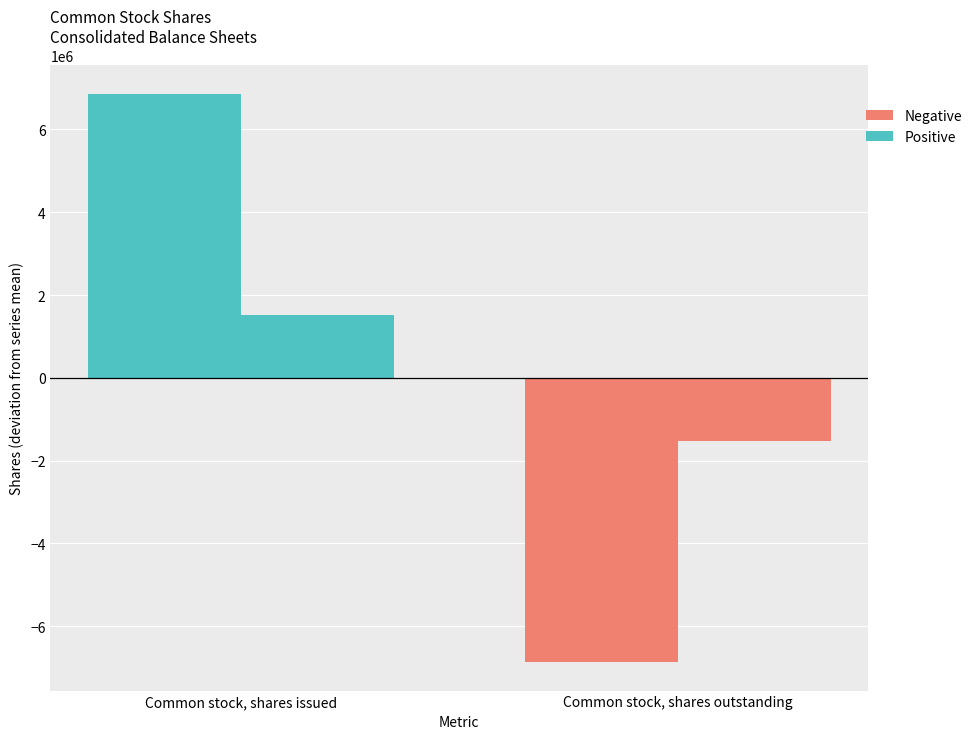

How many series are shown in this chart?

2